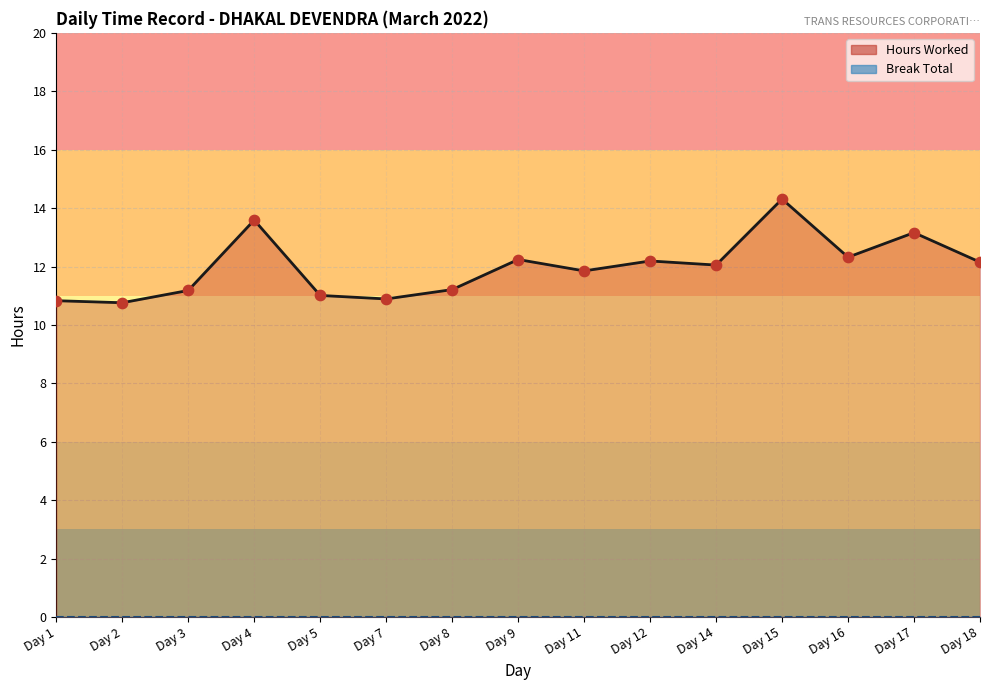

Between Day 15 and Day 2, which is larger?

Day 15